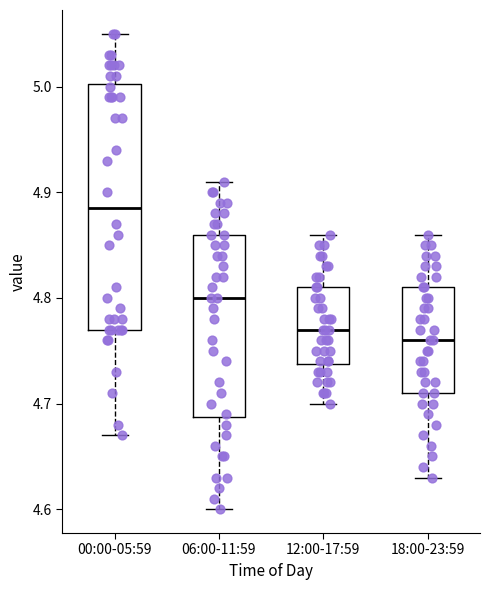

Where does the upper whisker of the box for 00:00-05:59 end on the y-axis? The values are not printed on the chart, so give them approximately, as read against the axis.

5.05